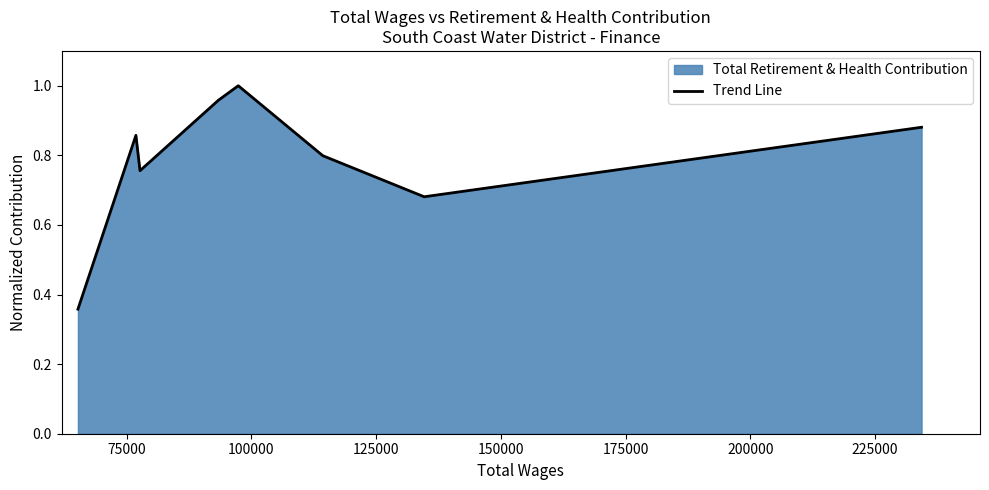

How many interior local peaks (higher than both neighbors) does the data have?

2